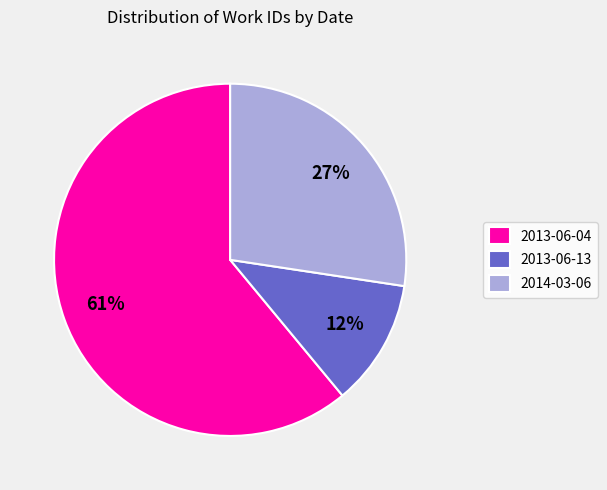

Between 2013-06-13 and 2014-03-06, which is larger?

2014-03-06